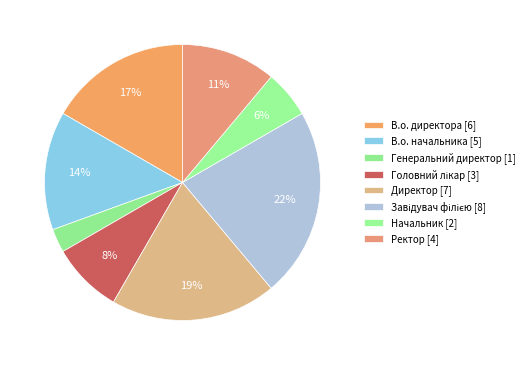

What is the smallest slice in the pie chart?

Генеральний директор